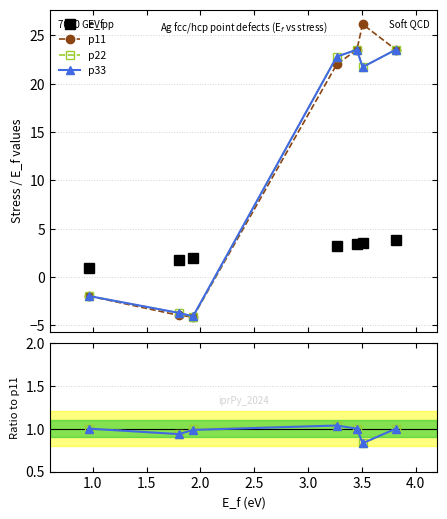

What is the value of the p11 point at the 3rd from the left?

-4.1